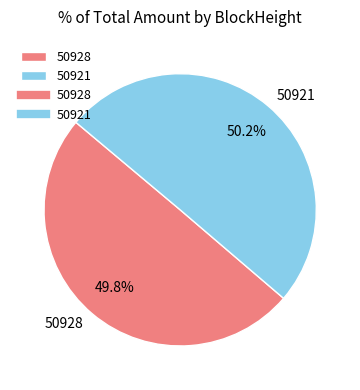

What is the total percentage of 50928 and 50921?

100.0%